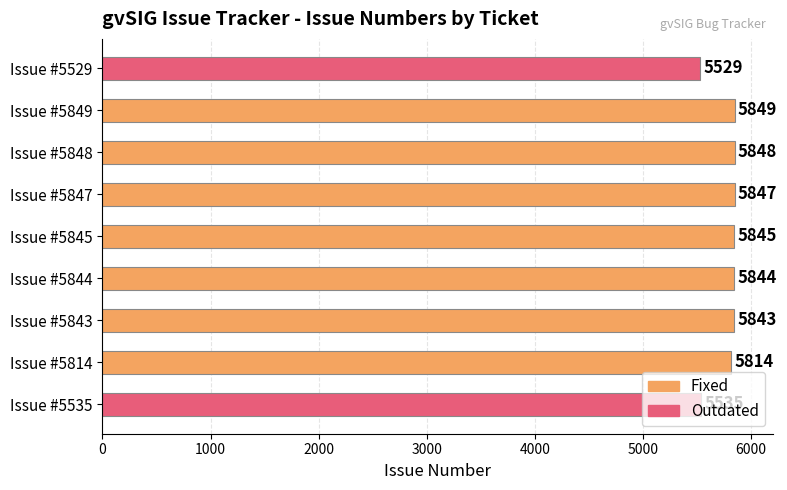

What is the difference between the maximum and minimum values?

320